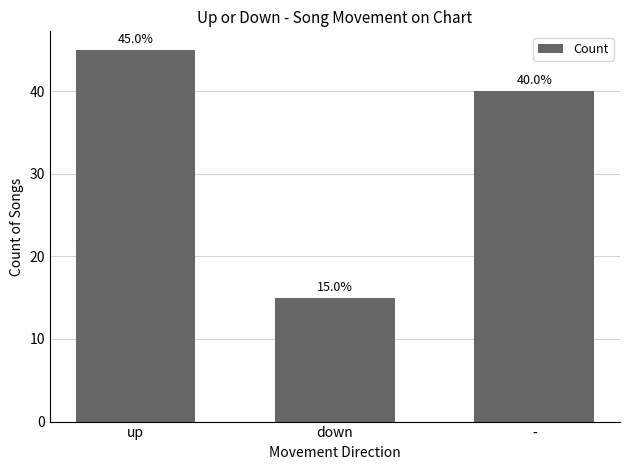

What is the minimum value shown in the chart?

15